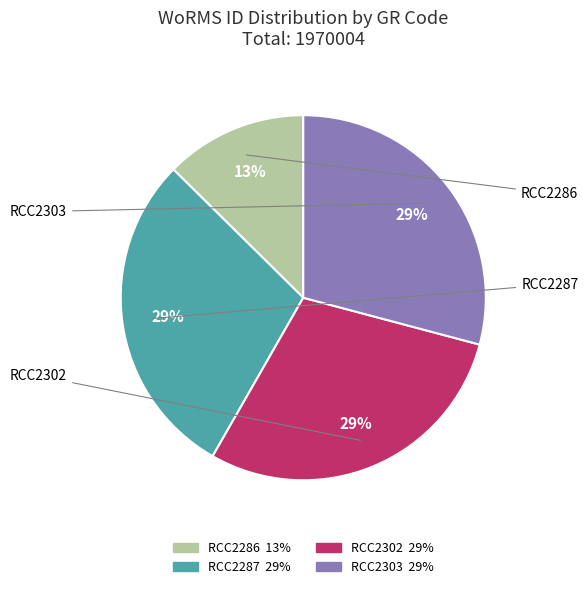

To the nearest percent, what is the combined percentage of RCC2302 and RCC2286?

42%